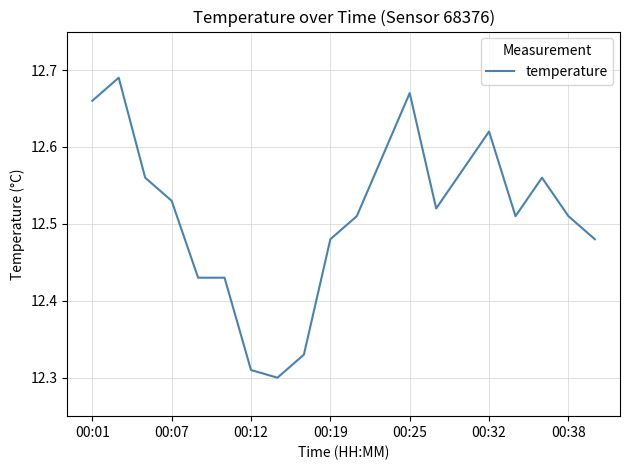

What is the difference between the maximum and minimum values?

0.4